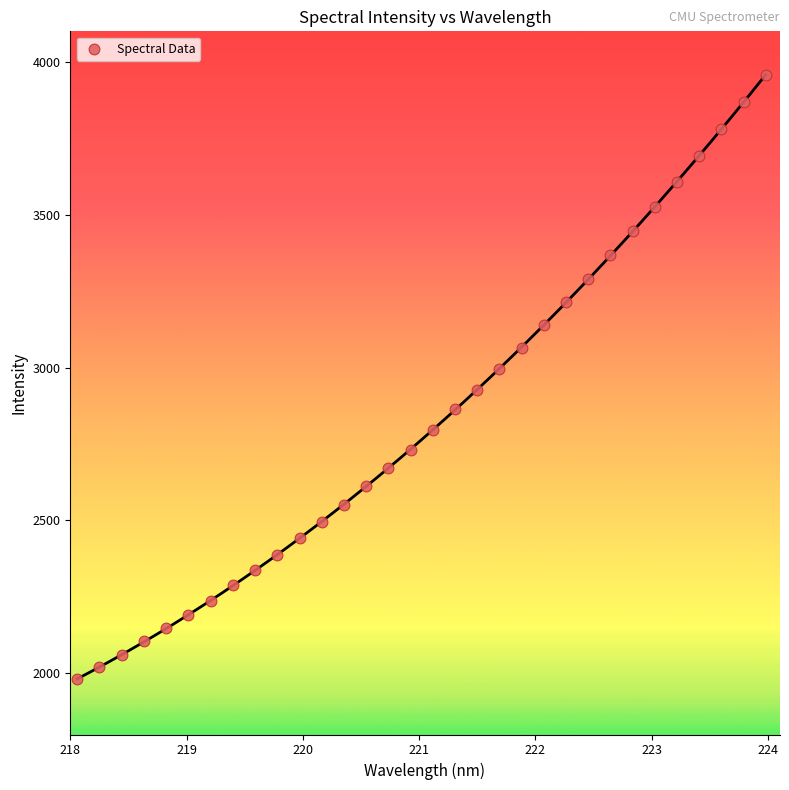

What is the range of X values (max minus min)?

5.9